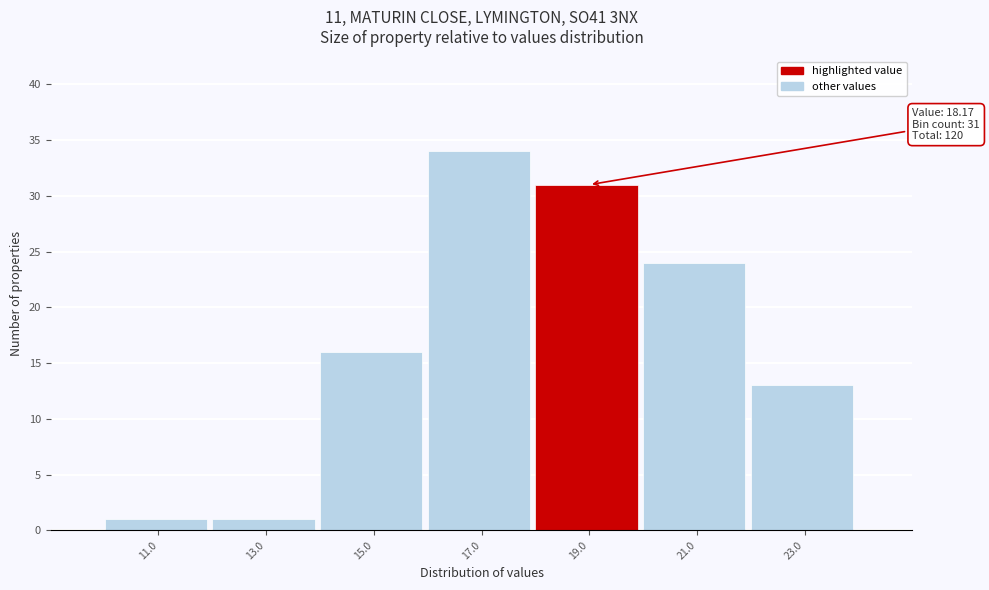

Over which range of the x-axis is the bar tallest?

16 to 18